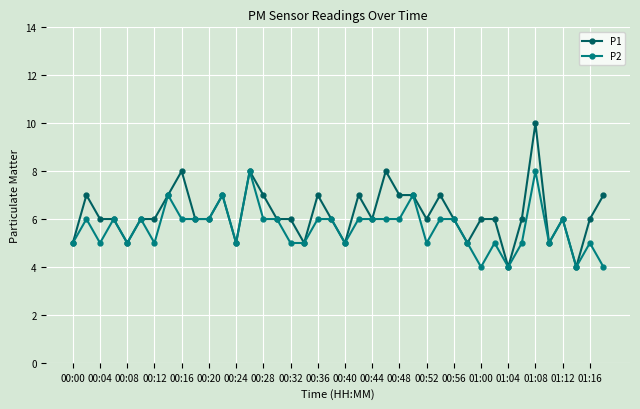

What is the difference between the second highest and second lowest values in the P2 series?

4